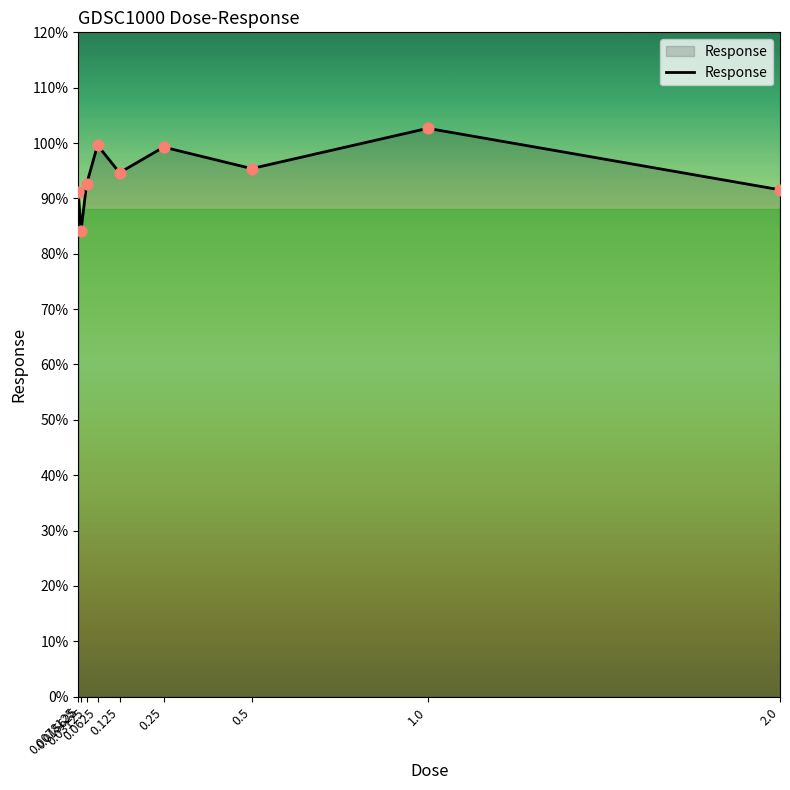

What is the change in value from 0.25 to 1.0?

+3.4